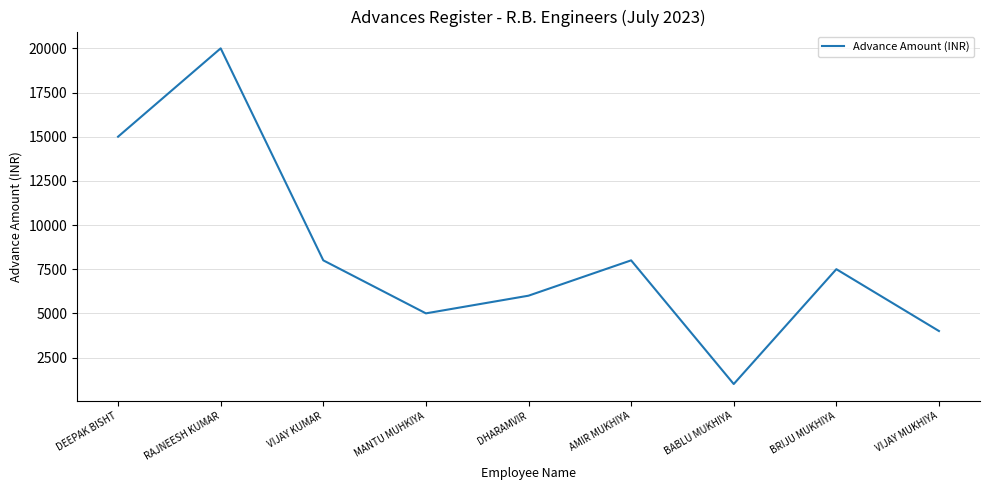

Which has a higher value, BABLU MUKHIYA or MANTU MUHKIYA?

MANTU MUHKIYA